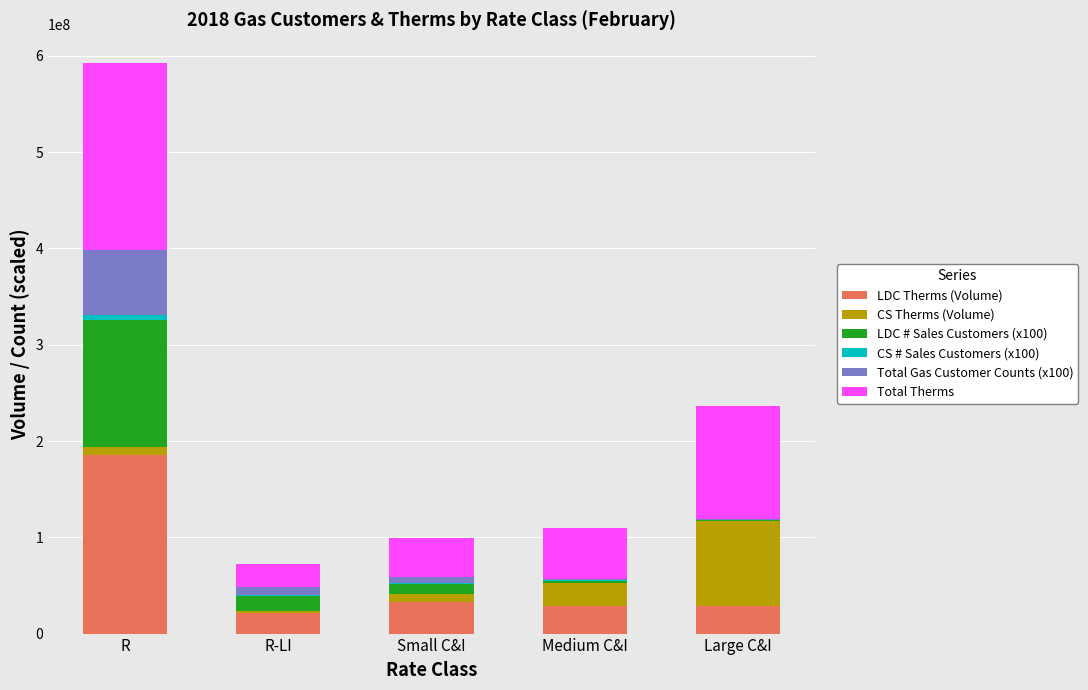

At which category is the sum across all series the highest?

R